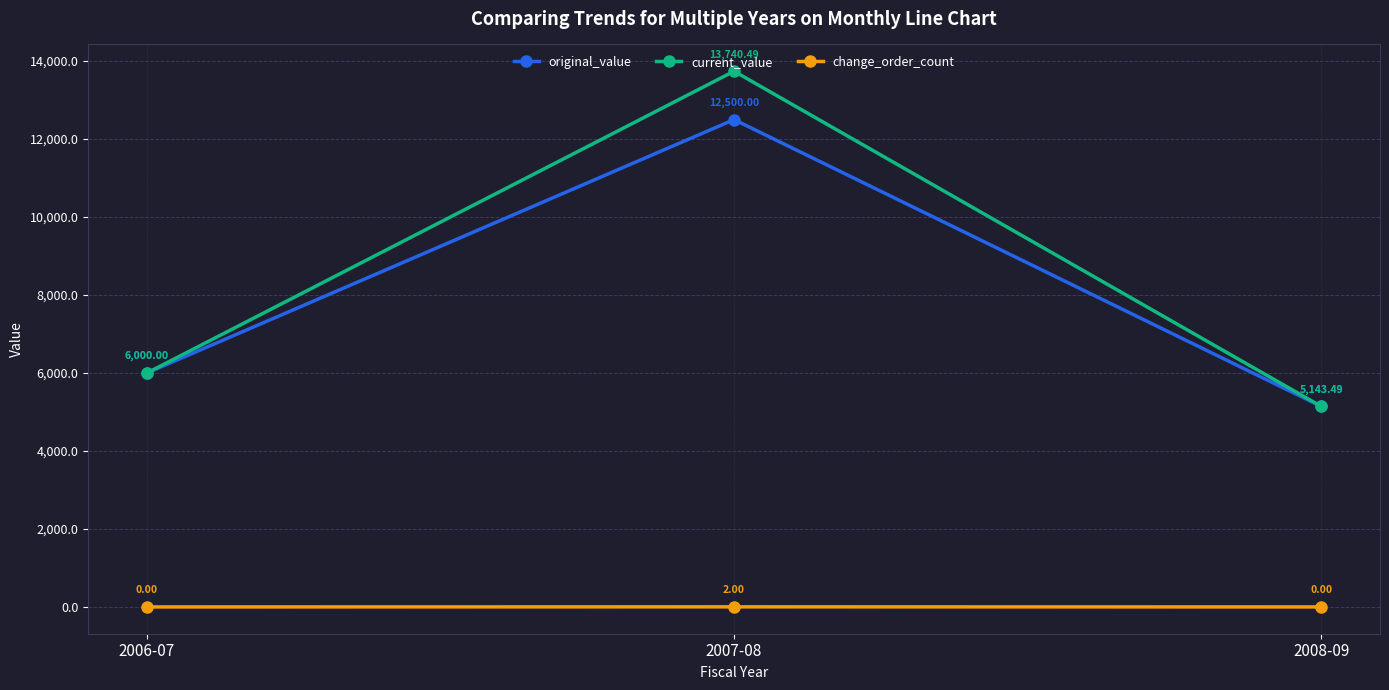

What is the spread (max minus min) of values at 2006-07?

6000.0